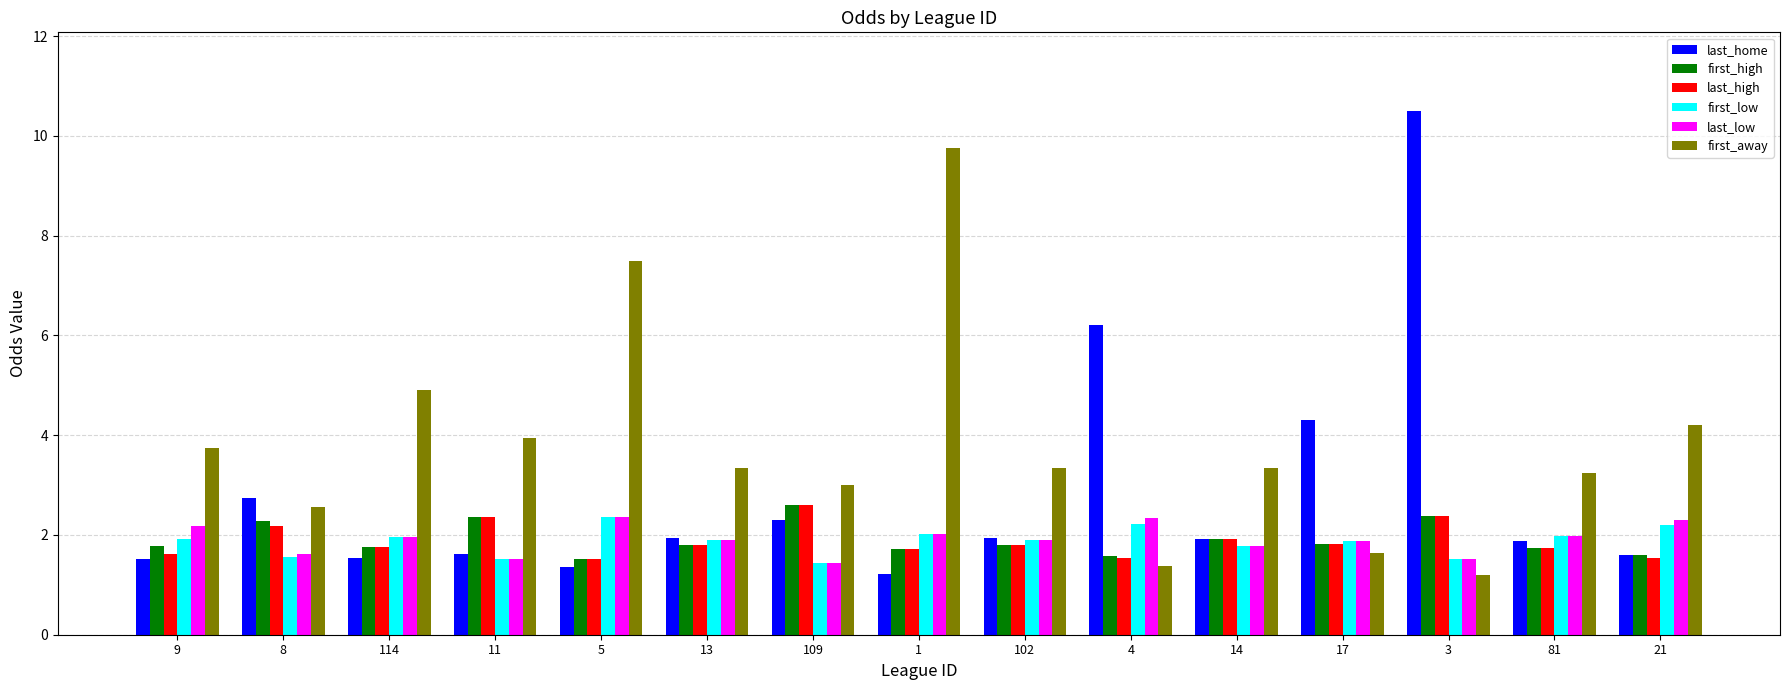

Between 13 and 3, which series saw the biggest shift?

last_home